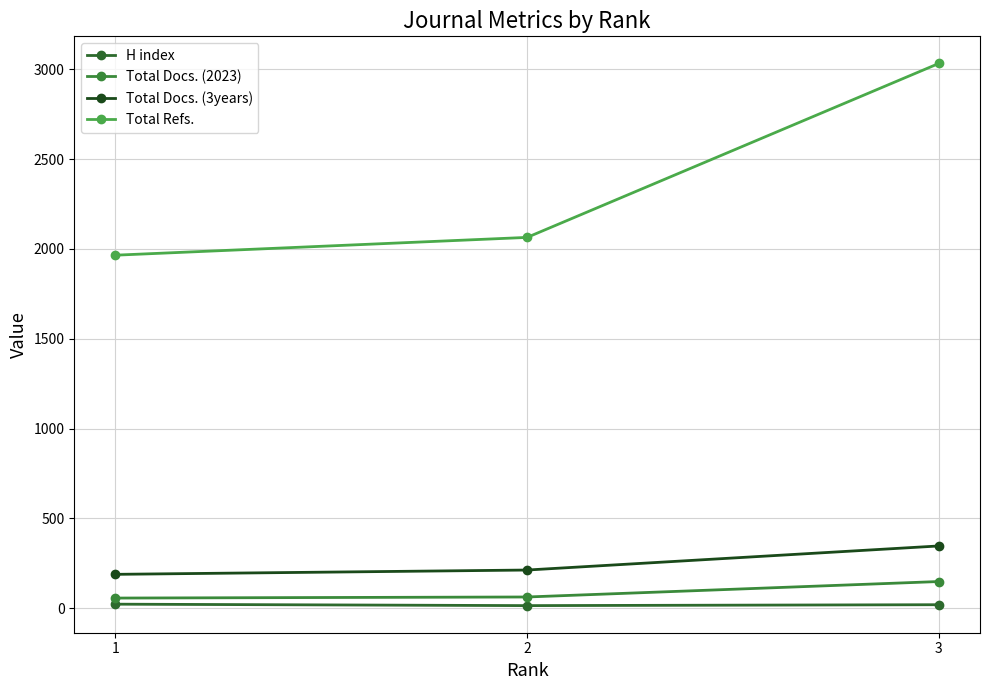

What is the value of the Total Docs. (2023) point at the 3rd from the left?

149